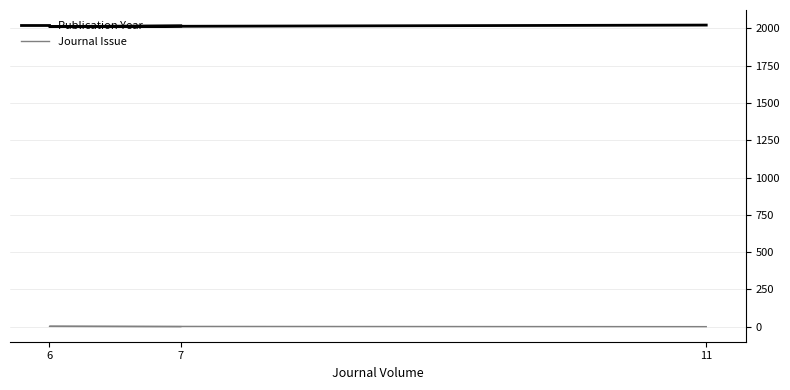

What is the highest value of the Publication Year series?

2022